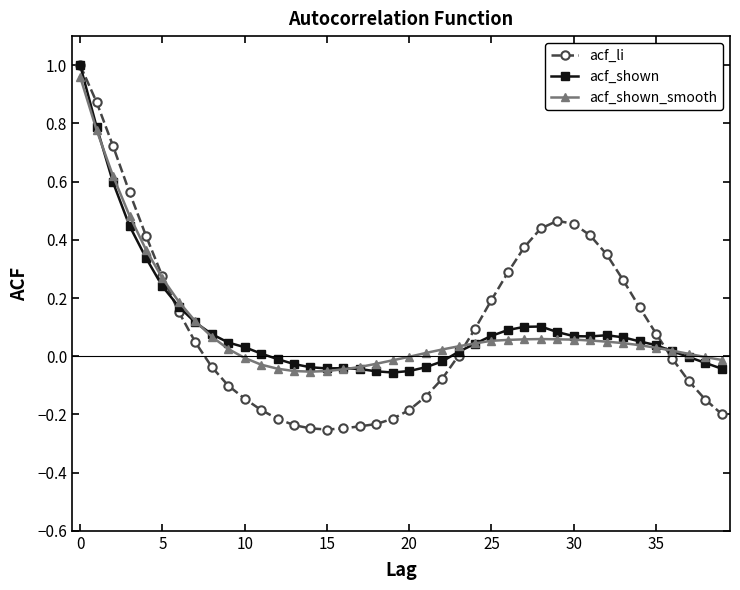

Which series has the largest range (max minus min)?

acf_li